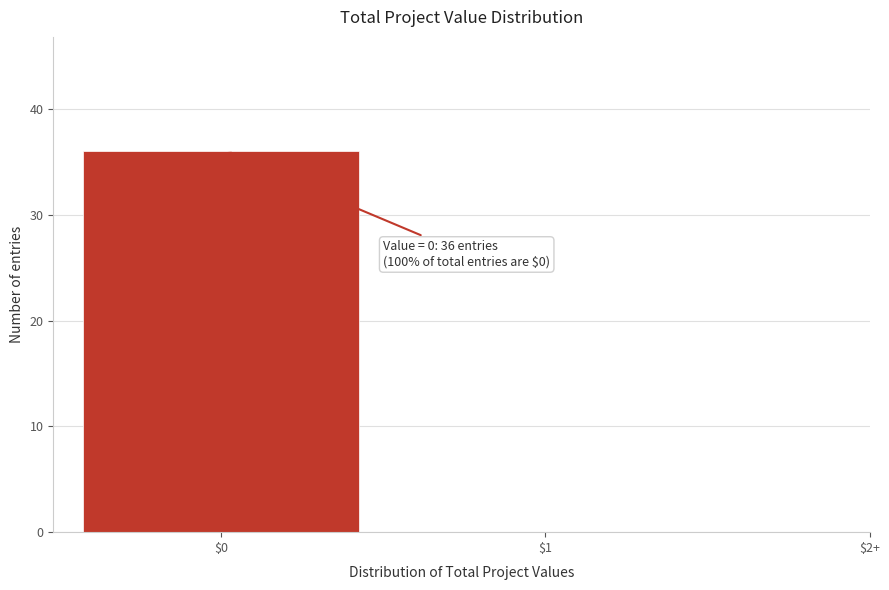

What is the sum of all values?

36